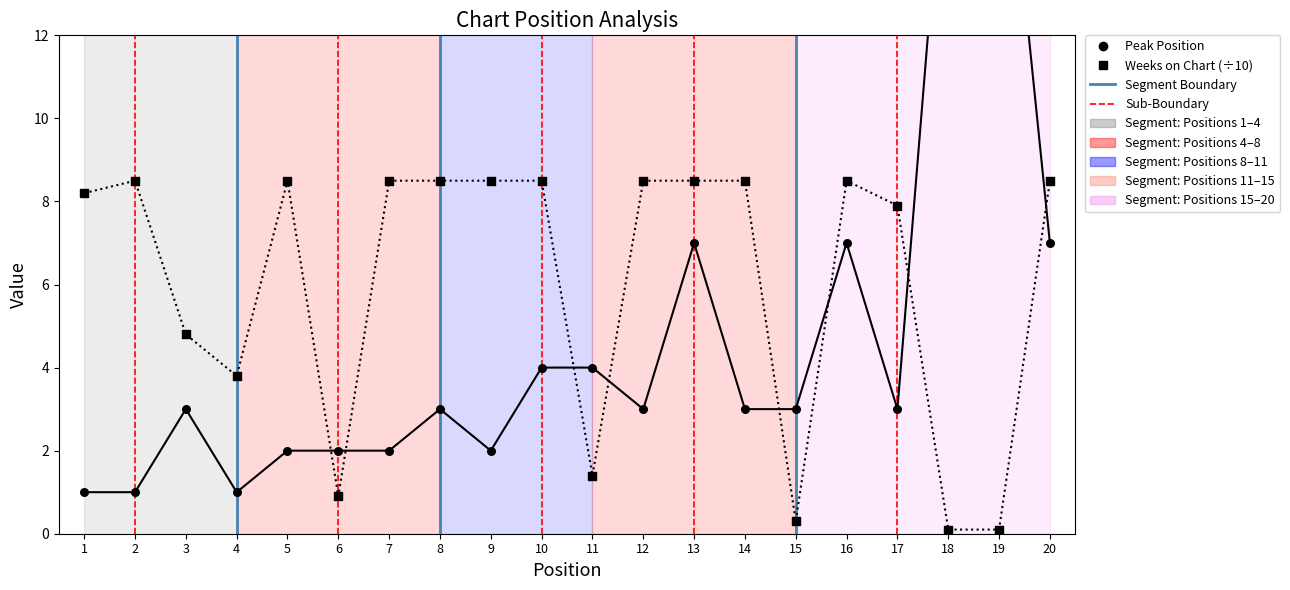

Is the value of Peak Position at 5 greater than the value of Weeks on Chart (÷10) at 17?

No